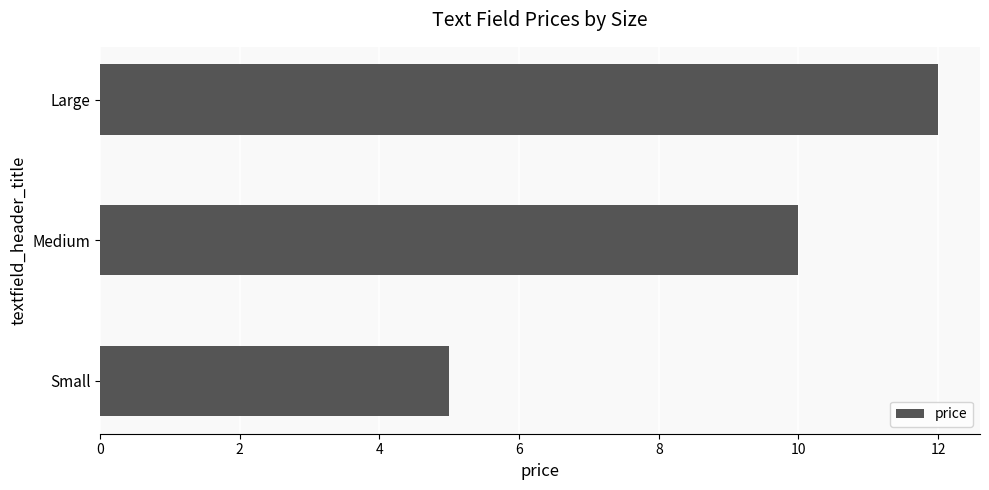

Does the chart contain stacked bars?

No